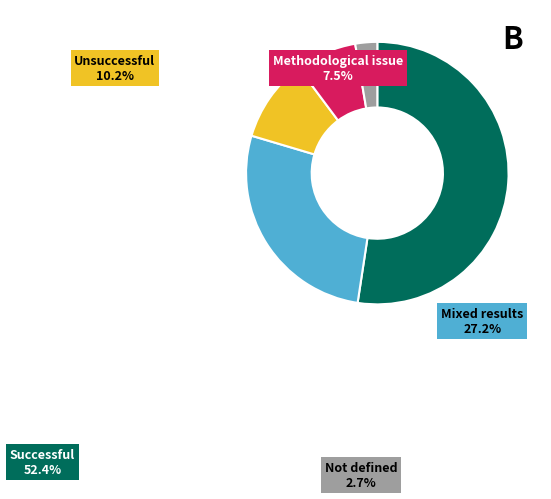

Rank the categories by value from highest to lowest.

Successful, Mixed results, Unsuccessful, Methodological issue, Not defined